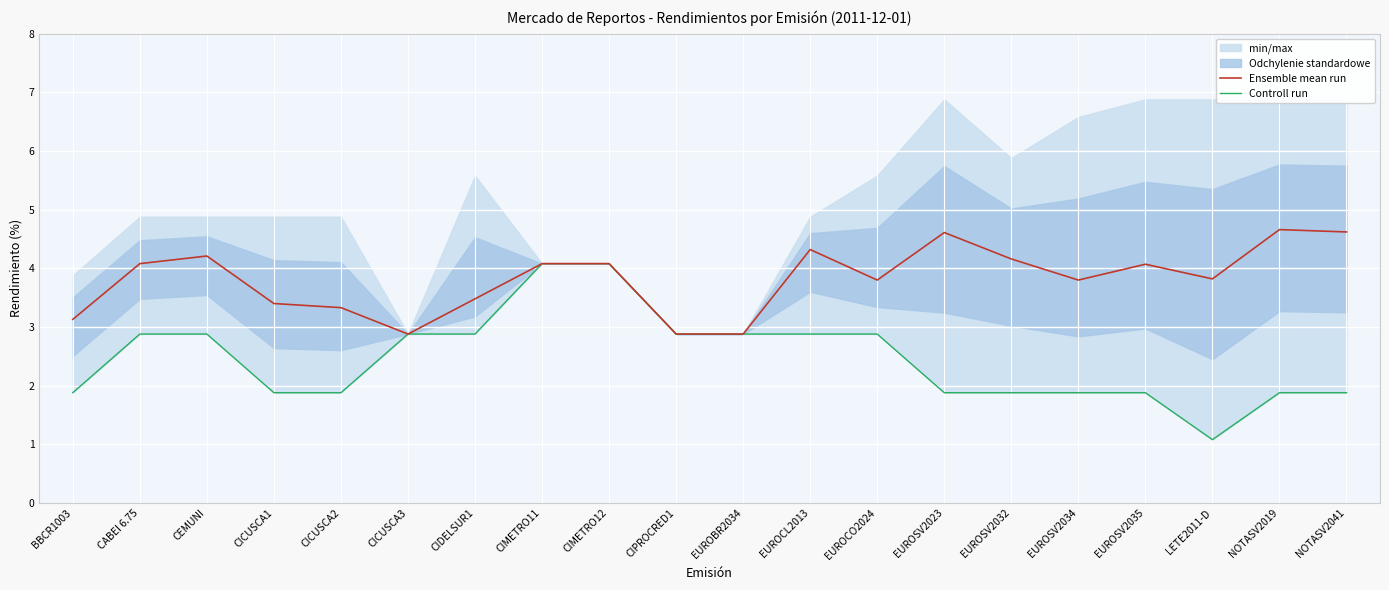

Reading left to right, what are all the values shown in this chart?

Ensemble mean run: 3.1	4.1	4.2	3.4	3.3	2.9	3.5	4.1	4.1	2.9	2.9	4.3	3.8	4.6	4.2	3.8	4.1	3.8	4.7	4.6
Controll run: 1.9	2.9	2.9	1.9	1.9	2.9	2.9	4.1	4.1	2.9	2.9	2.9	2.9	1.9	1.9	1.9	1.9	1.1	1.9	1.9